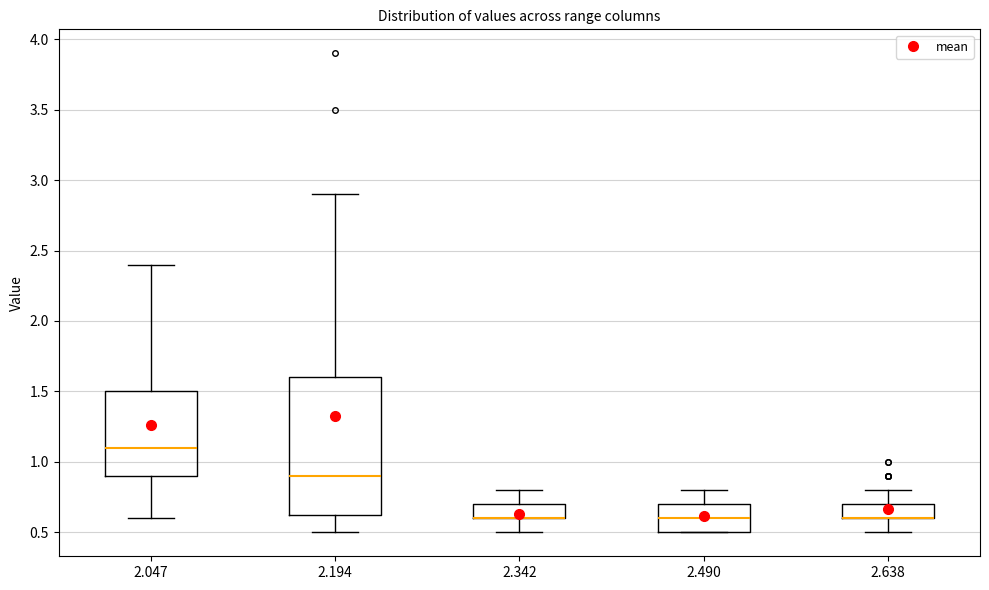

Comparing the boxes themselves (not the whiskers), which one is the tallest?

2.194